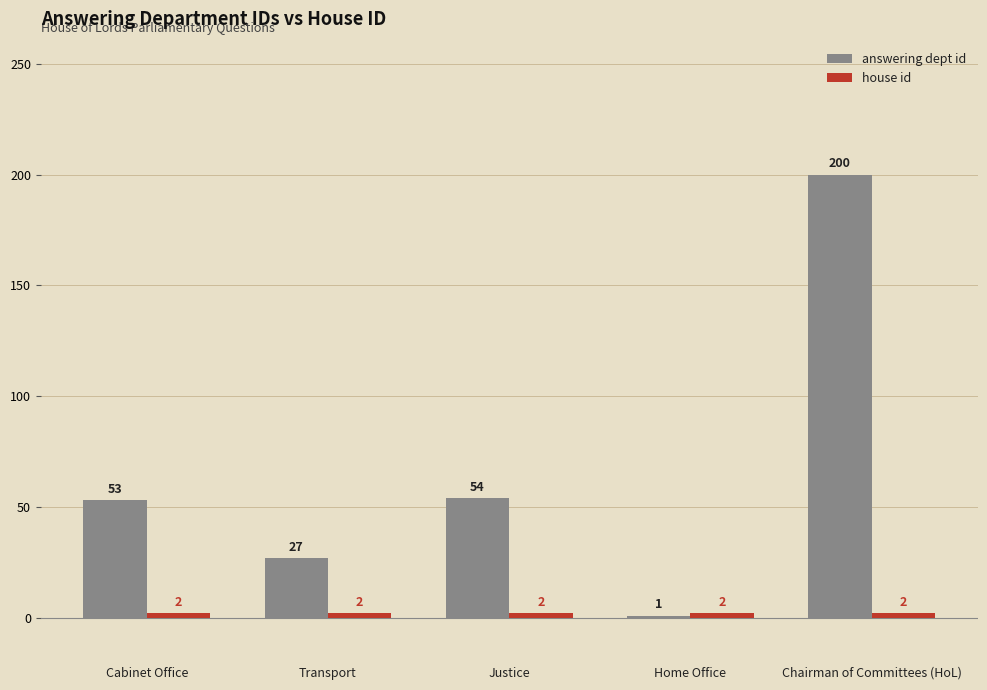

The value of answering dept id at Transport is 42. True or false?

False